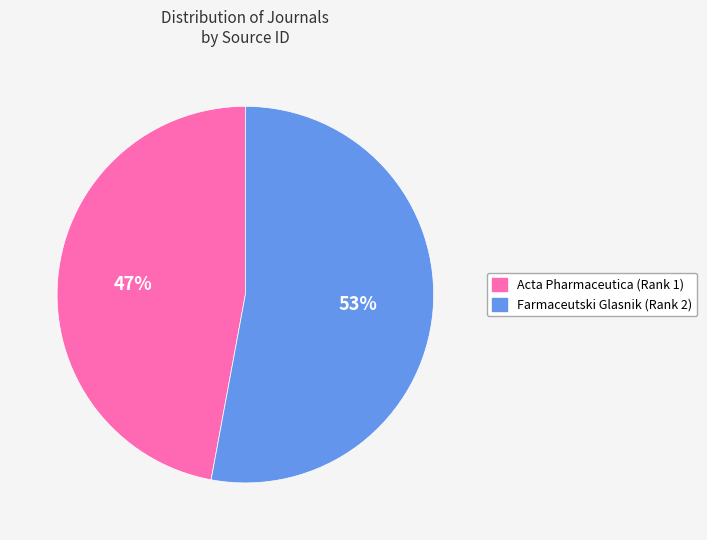

To the nearest percent, what is the average slice percentage?

50%